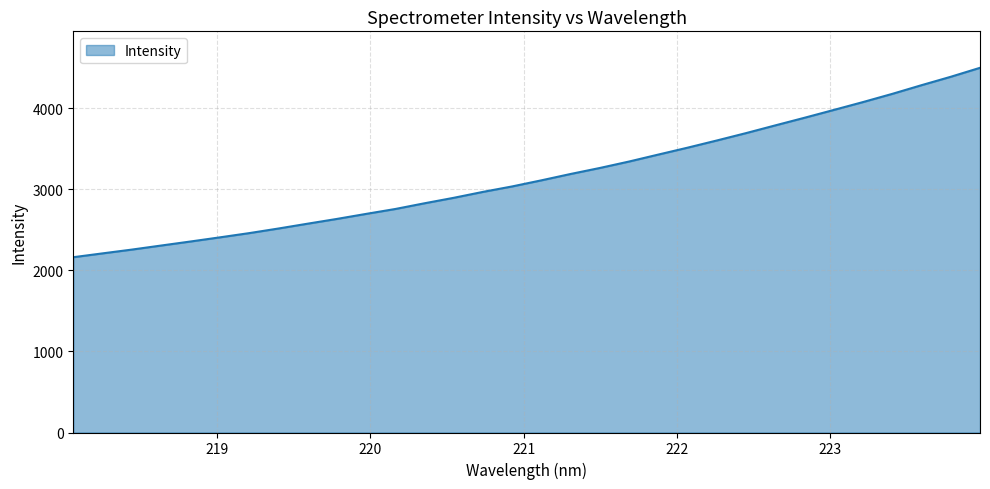

What is the greatest value displayed?

4501.4